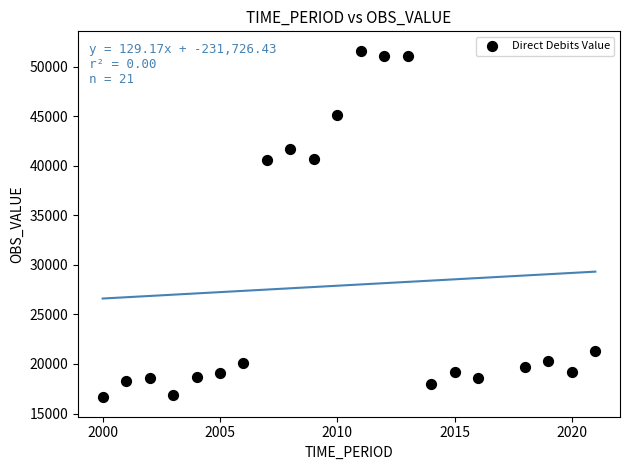

What is the range of Y values (max minus min)?

34829.7